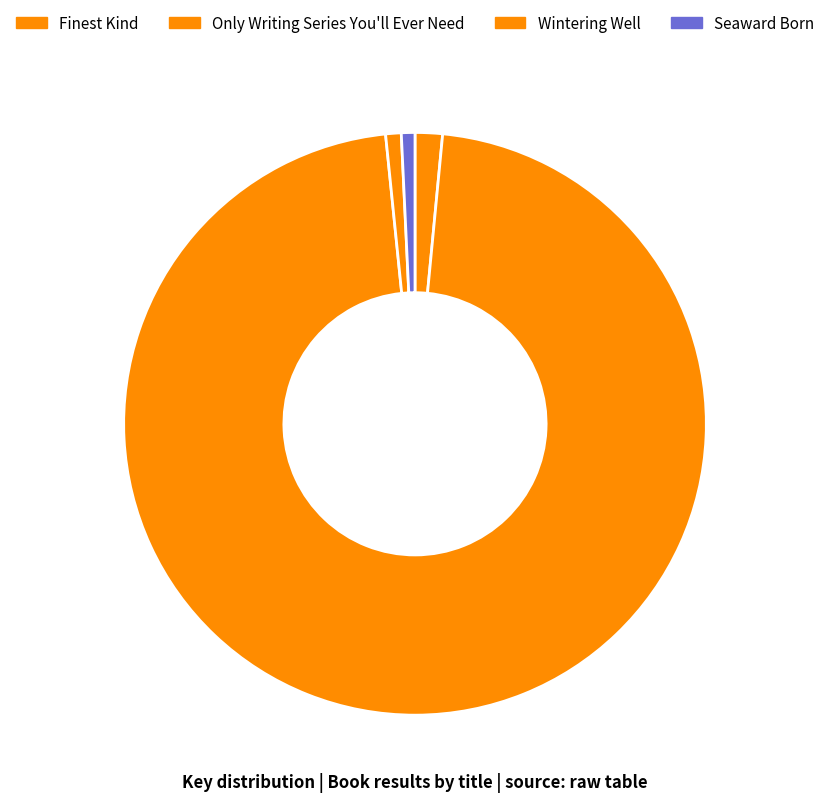

The Finest Kind slice represents 2% of the pie. True or false?

True